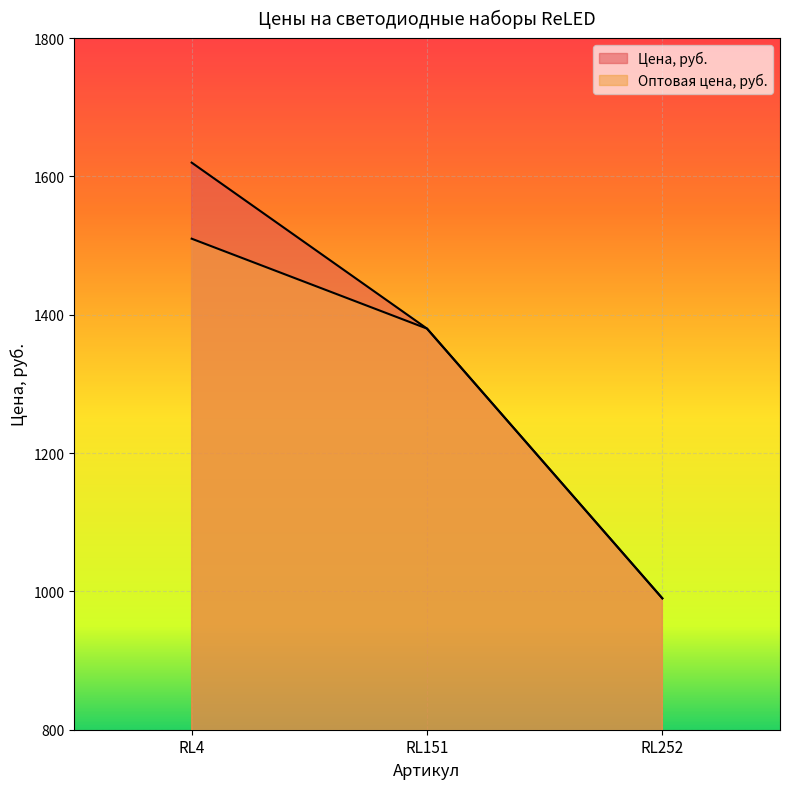

What value does the Цена, руб. series have at RL151, to the nearest 100?

1400